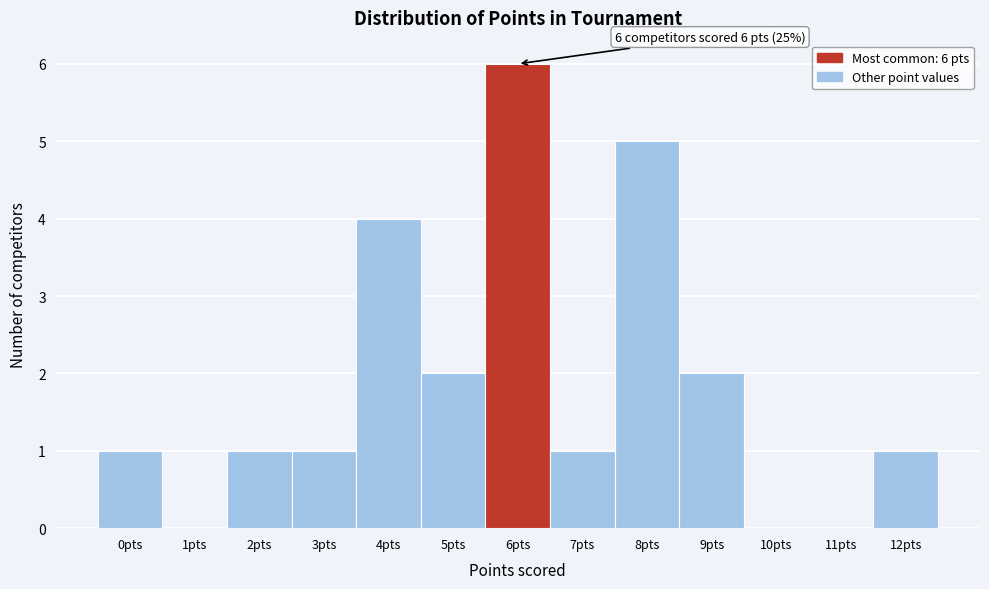

Over which range of the x-axis is the bar tallest?

5.5 to 6.5